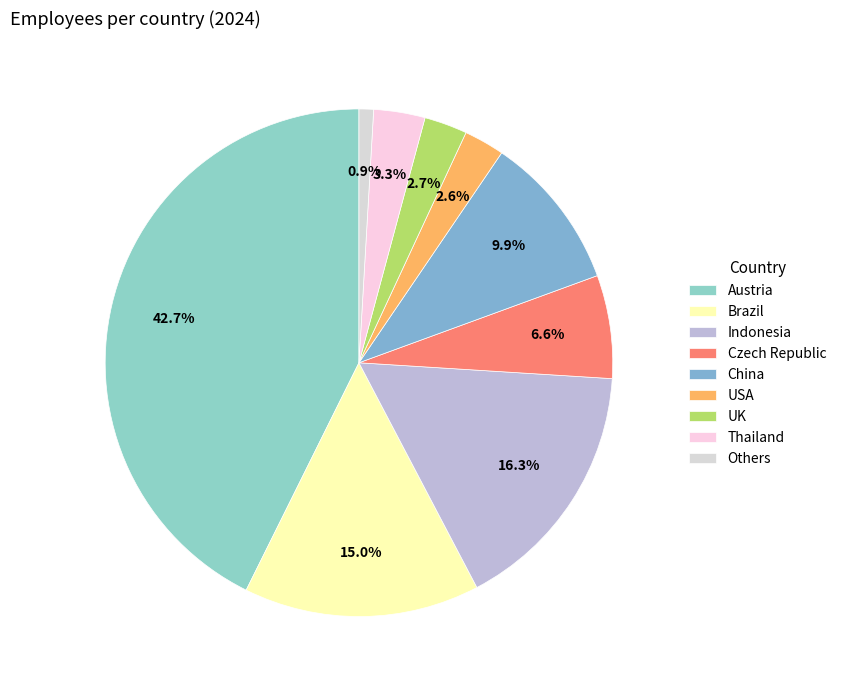

Which has a higher value, Indonesia or UK?

Indonesia